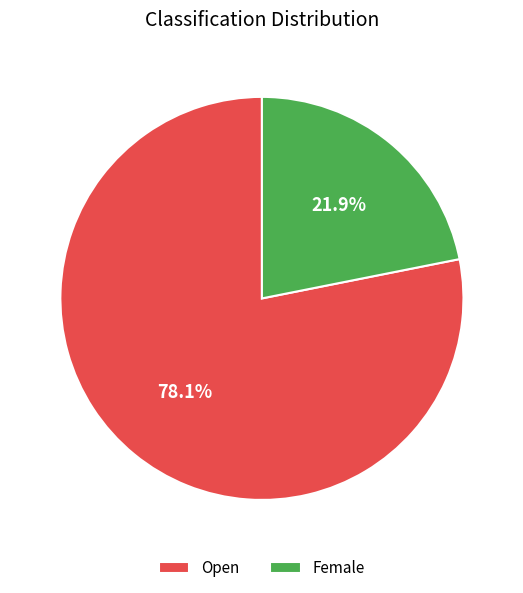

To the nearest percent, what portion does Female represent?

22%